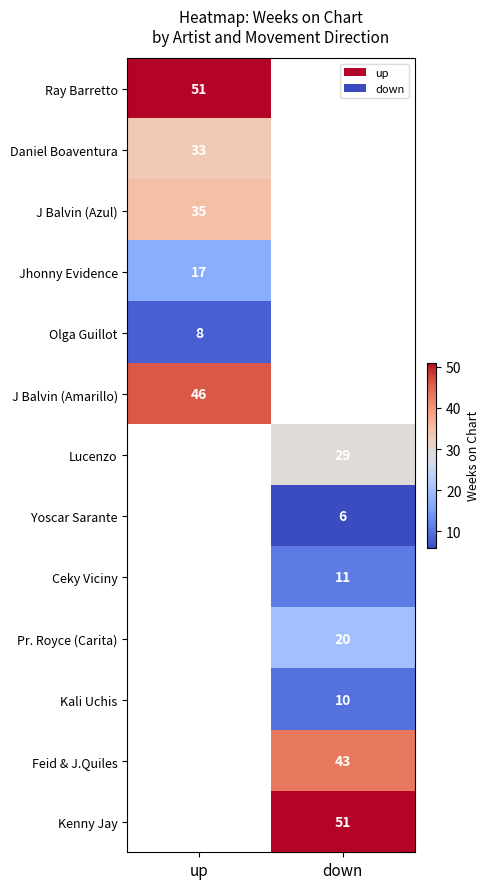

True or false: Jhonny Evidence has a value of 25.5 at up.

False